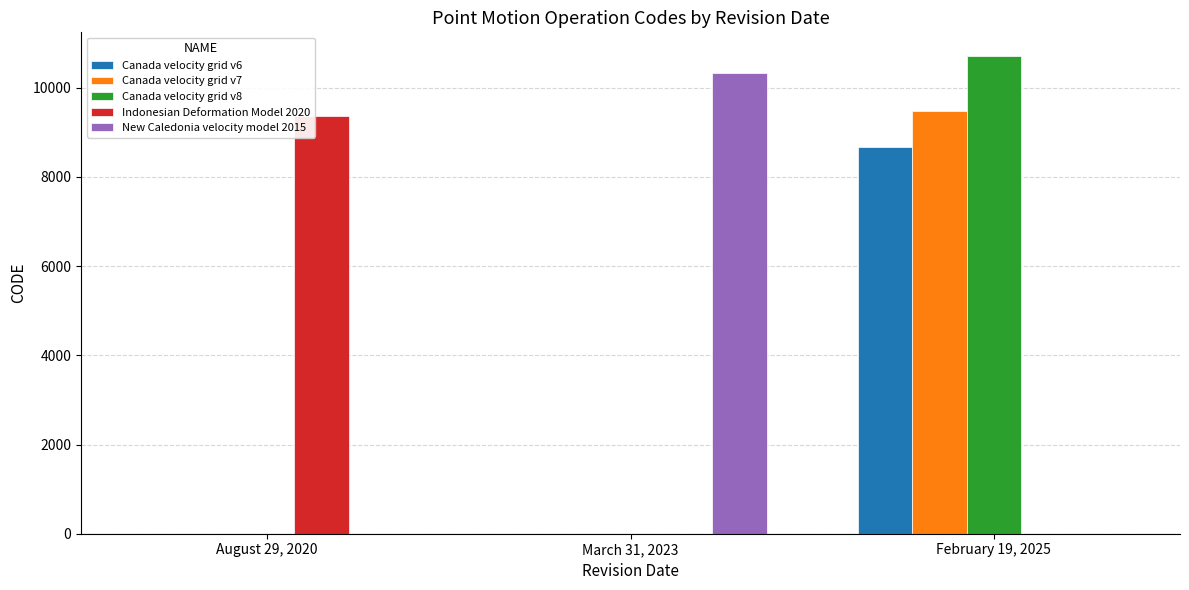

True or false: Indonesian Deformation Model 2020 has a value of 0 at February 19, 2025.

True